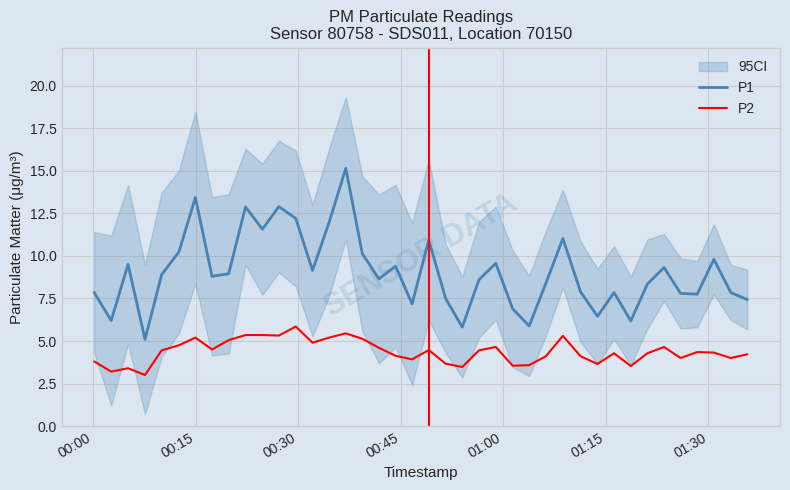

True or false: P2 and P1 intersect in this chart.

False